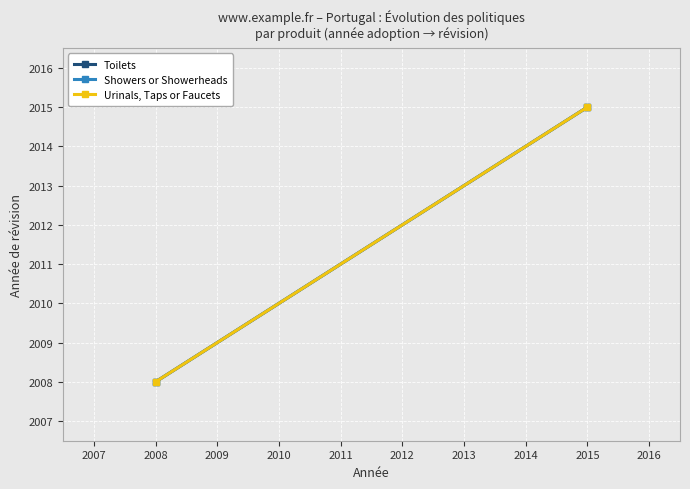

Count the number of data series in this chart.

3